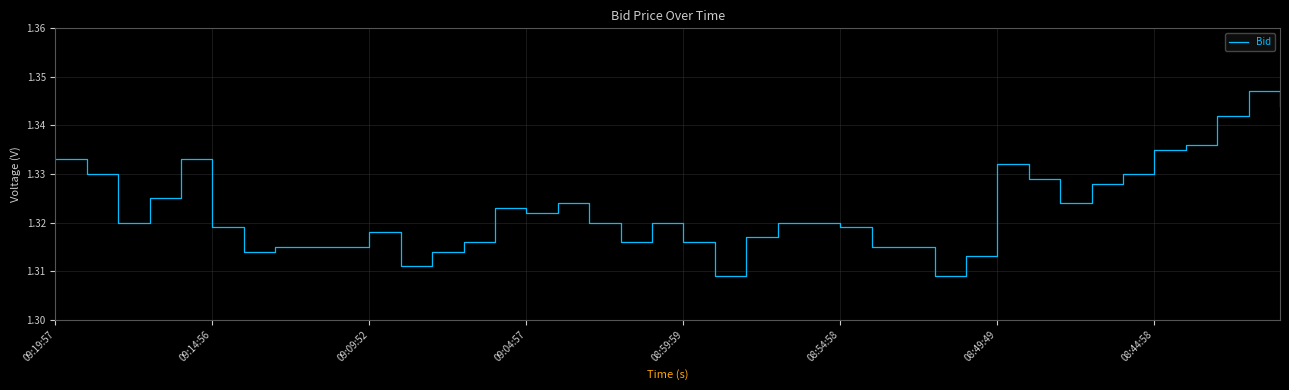

True or false: there are more than 2 points higher than both neighbors.

True